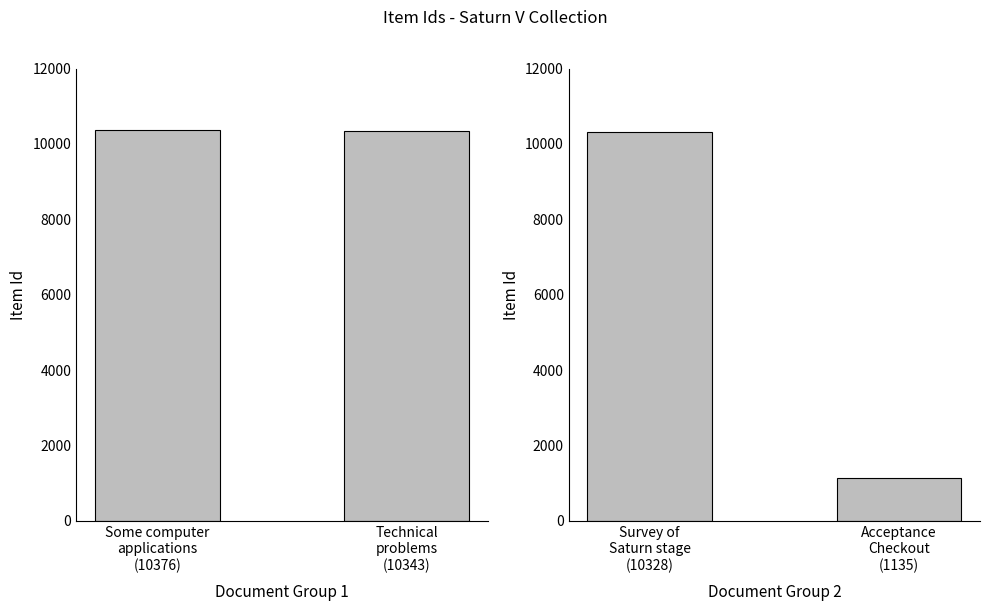

What position from the left is Acceptance Checkout (1135)?

2